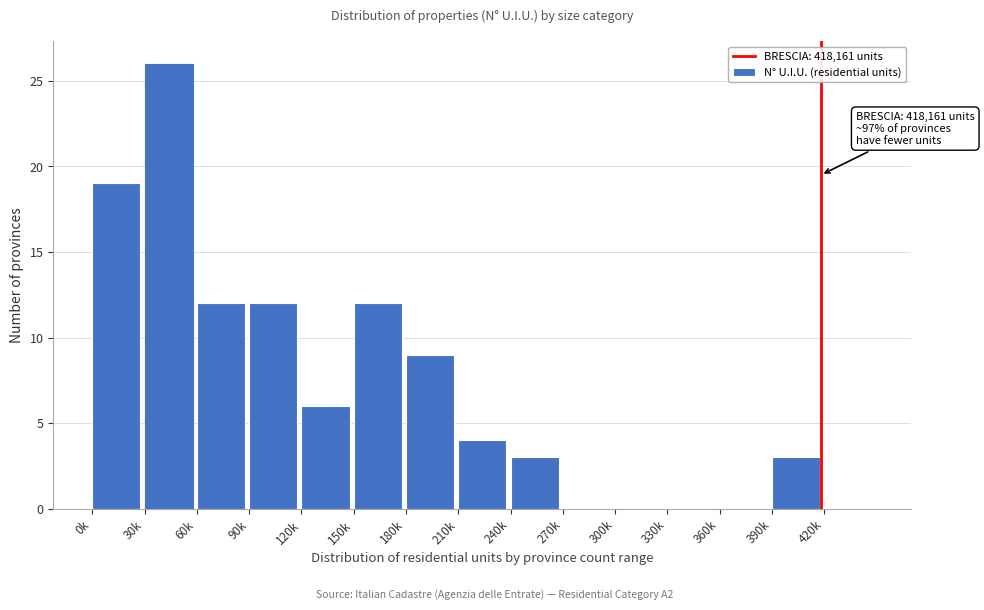

Reading left to right, extract all data points from this chart.

0k=19	30k=26	60k=12	90k=12	120k=6	150k=12	180k=9	210k=4	240k=3	270k=0	300k=0	330k=0	360k=0	390k=3	420k=0